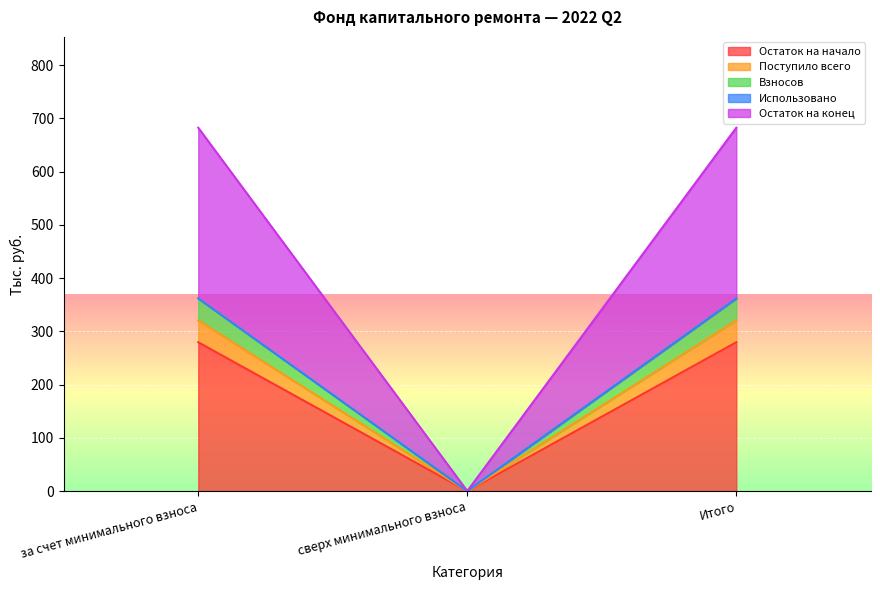

Where is Остаток на конец nearest to the value 341?

сверх минимального взноса